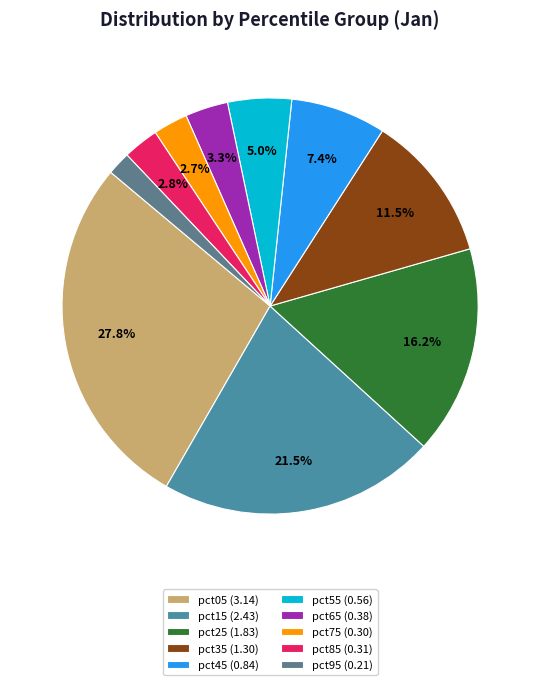

To the nearest percent, what portion does pct55 represent?

5%